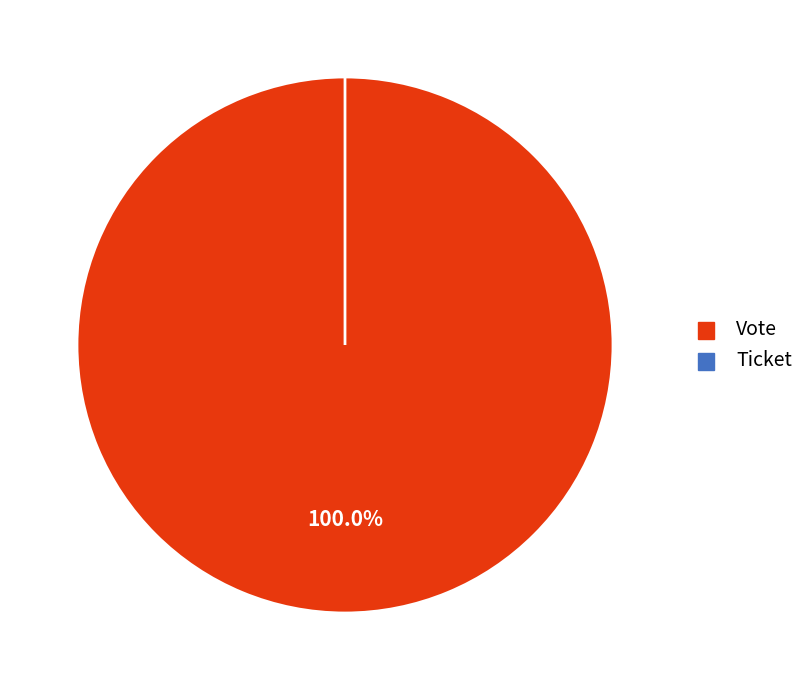

Which category accounts for the majority?

Vote